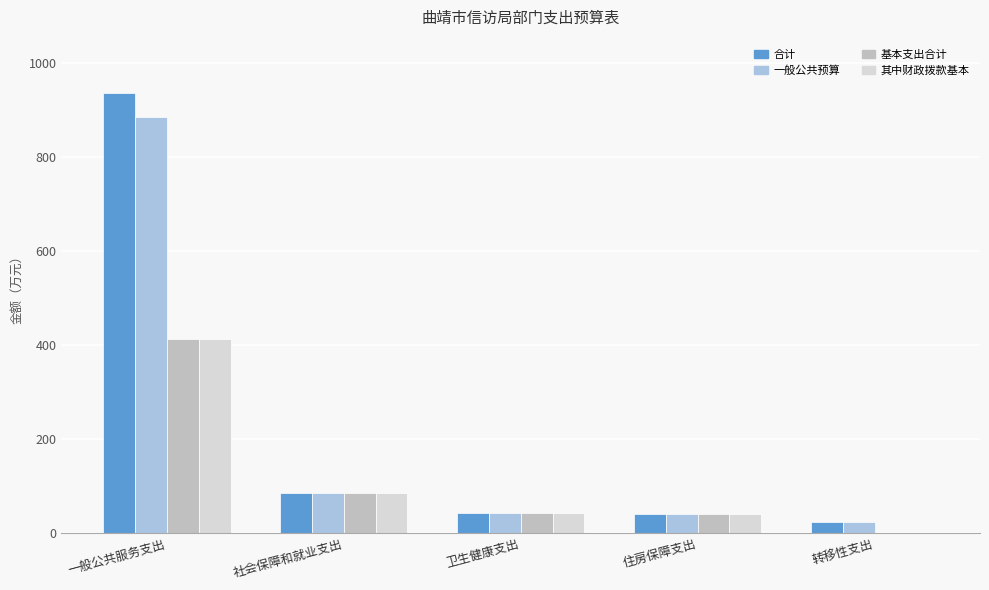

True or false: 其中财政拨款基本 has a value of 85.1 at 社会保障和就业支出.

True